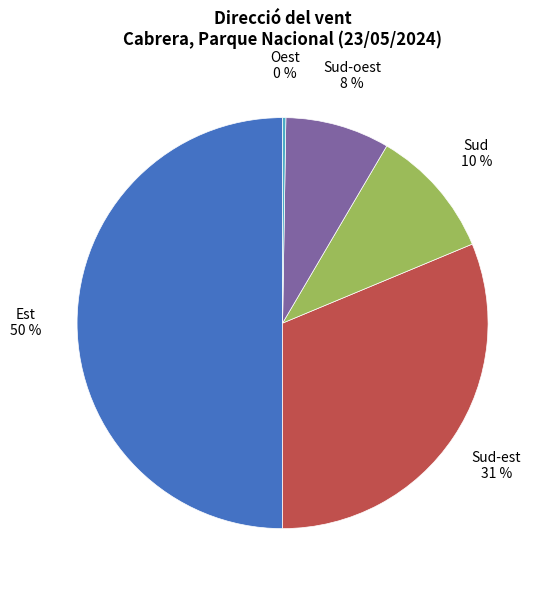

Between Sud-est and Est, which is larger?

Est